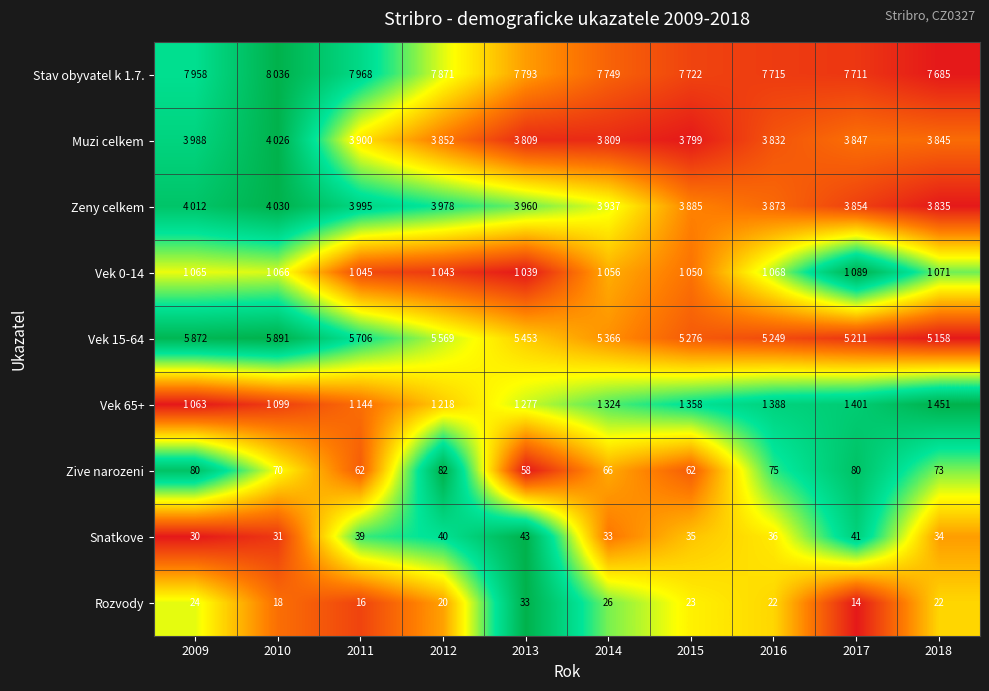

Count the number of data series in this chart.

9